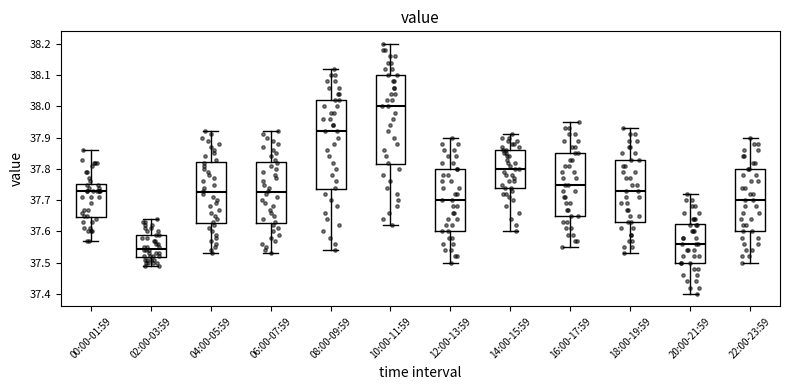

Which box has the highest median line?

10:00-11:59